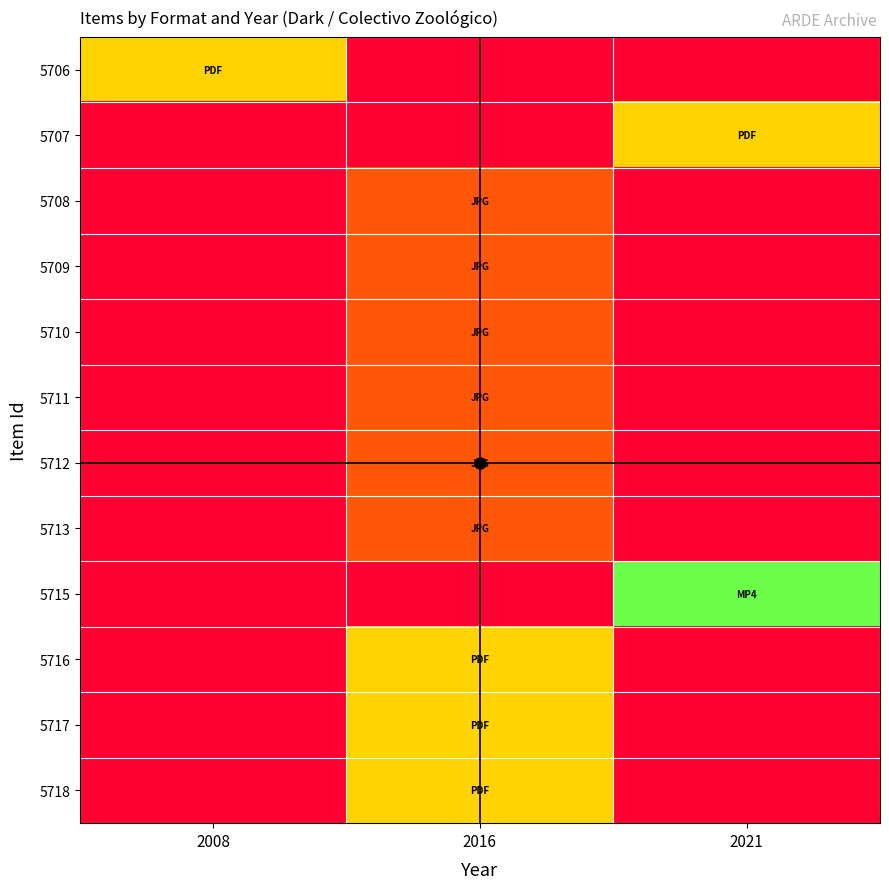

Which has a higher value, 2016 or 2021?

2016